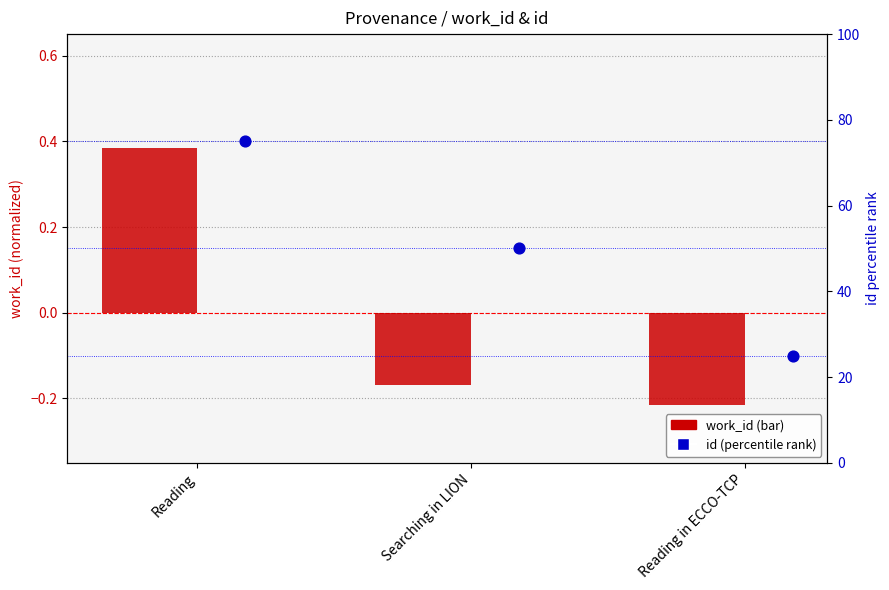

Which series has the largest Y range (max minus min)?

id